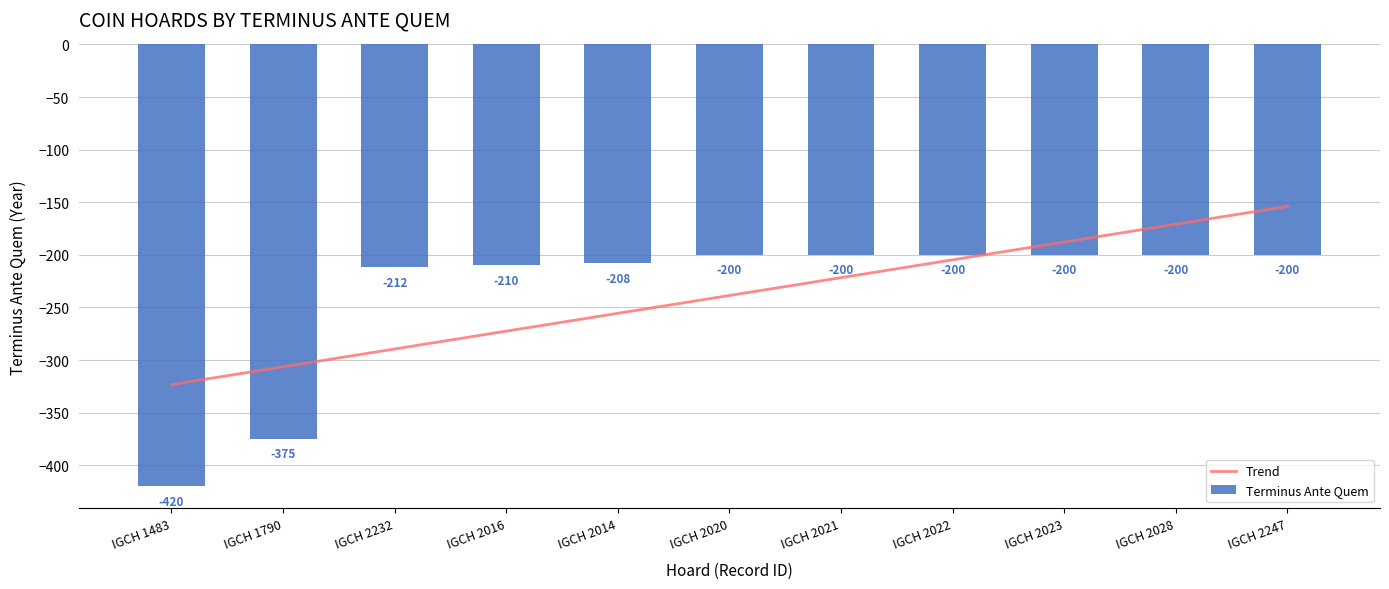

What is the difference between the maximum and second lowest values in the Terminus Ante Quem series?

175